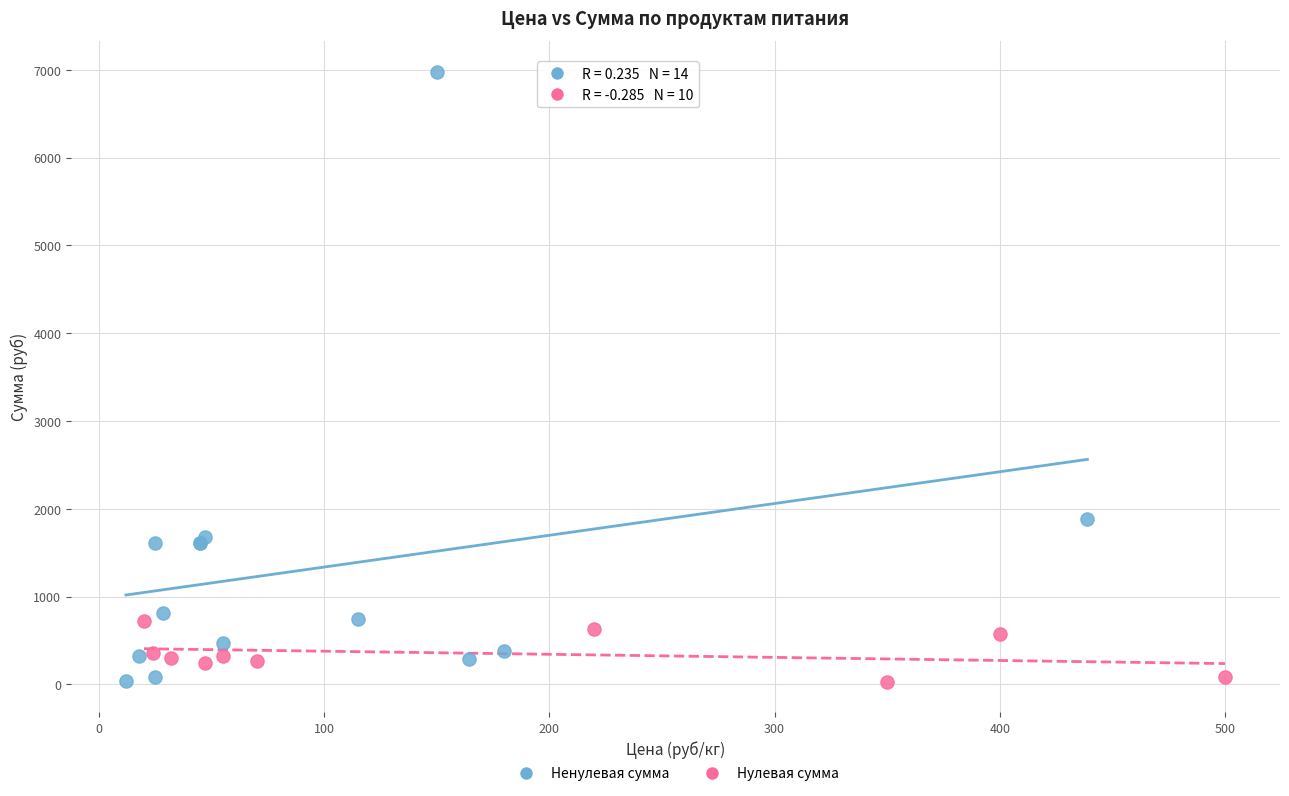

Which series has the largest Y range (max minus min)?

Ненулевая сумма